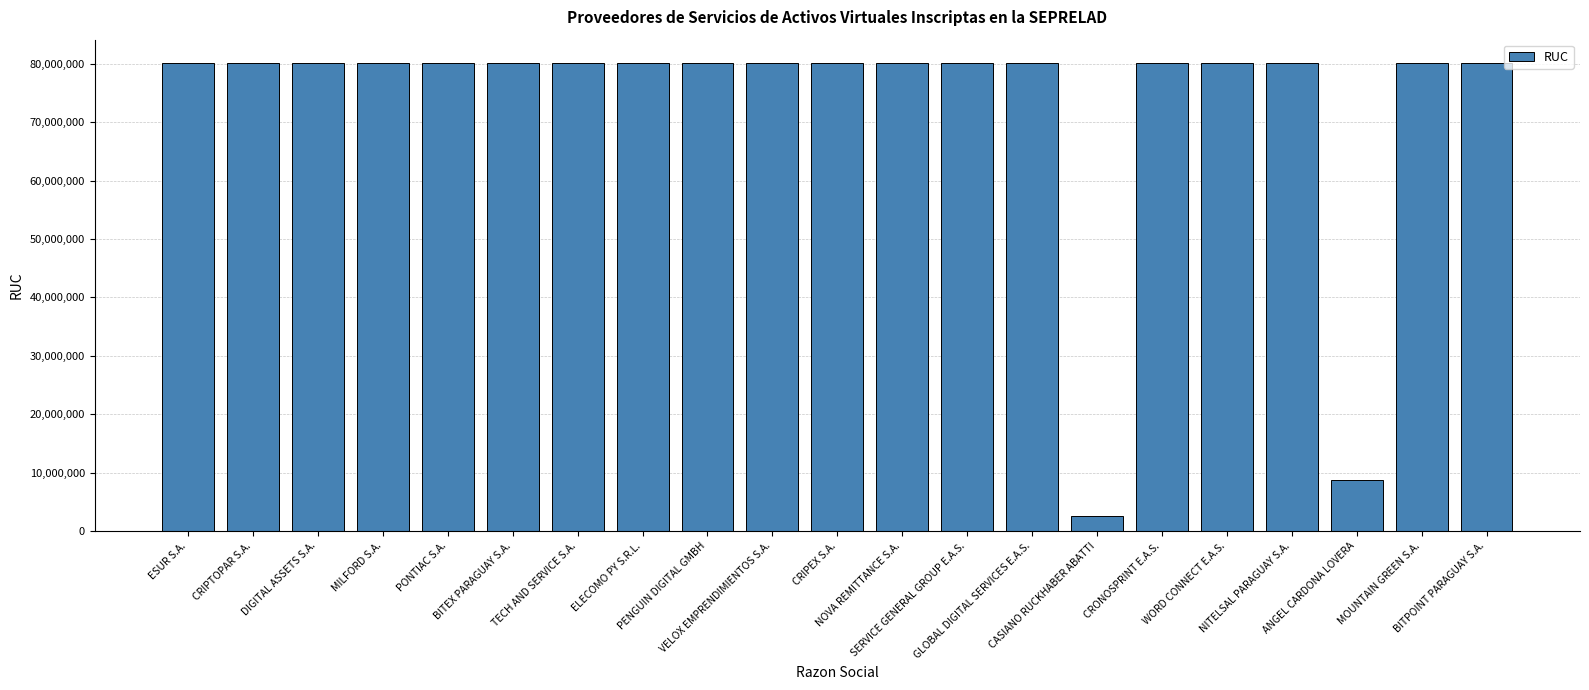

Is it true that the value at NITELSAL PARAGUAY S.A. is 44264930?

False